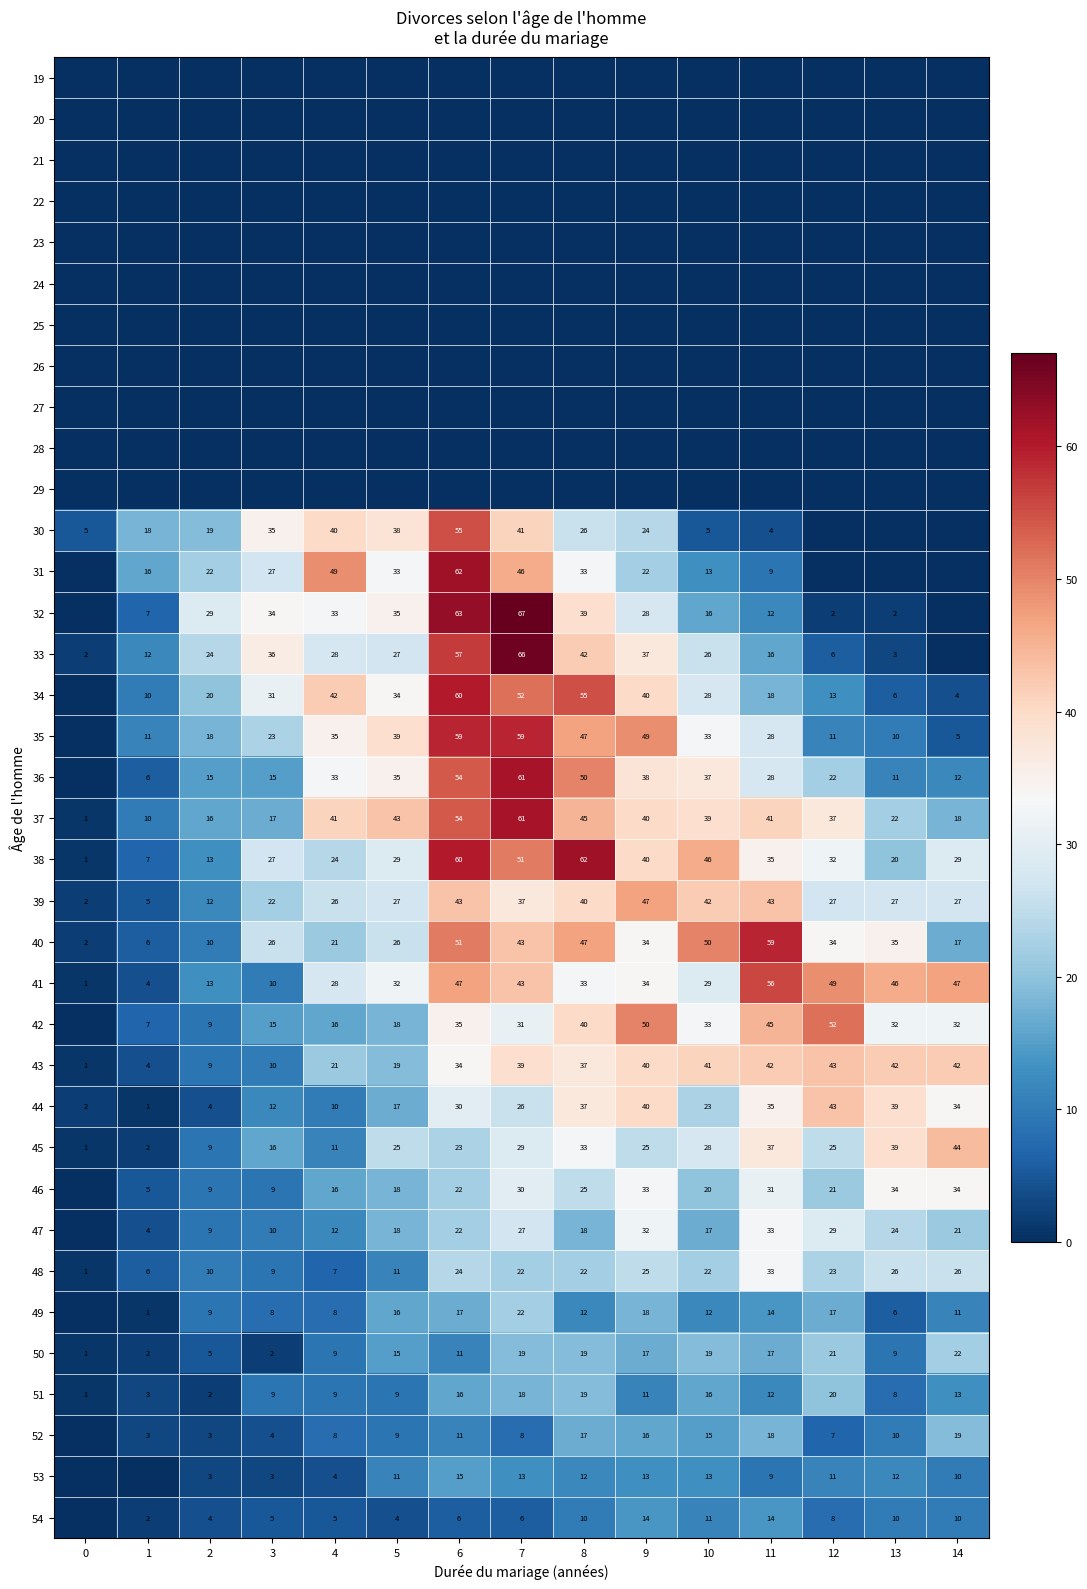

How many data points does each series have?

15